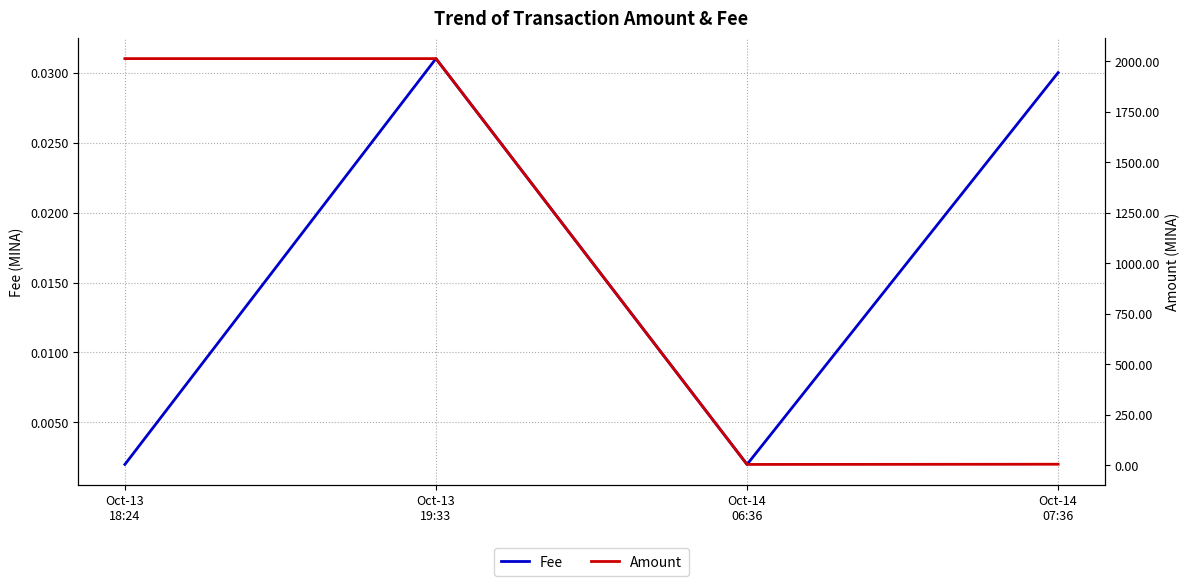

In Fee, how many points are lower than both neighbors (excluding endpoints)?

1